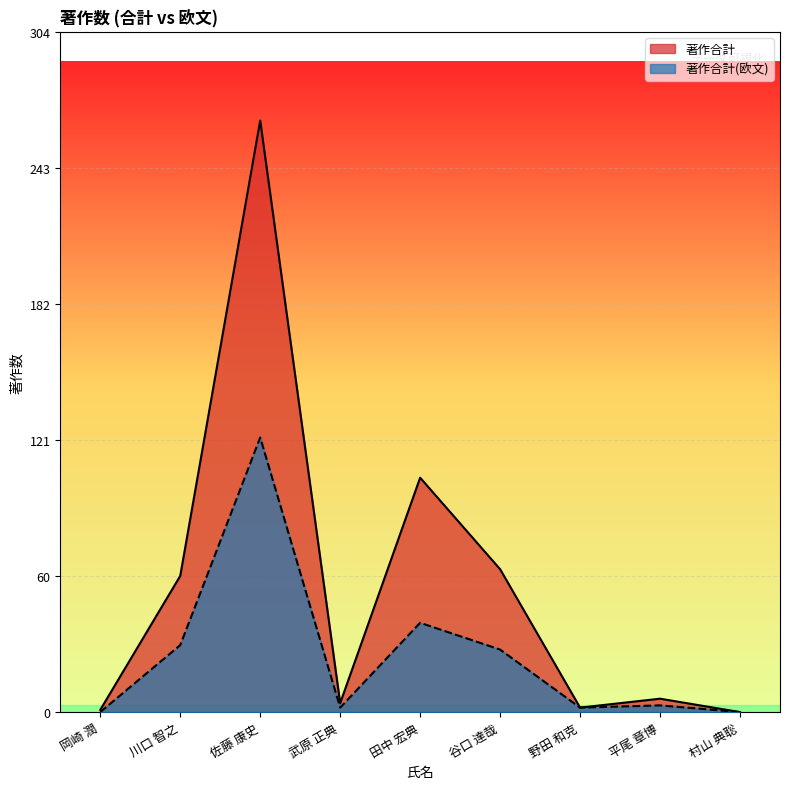

Where is the first local maximum for 著作合計(欧文)?

佐藤 康史